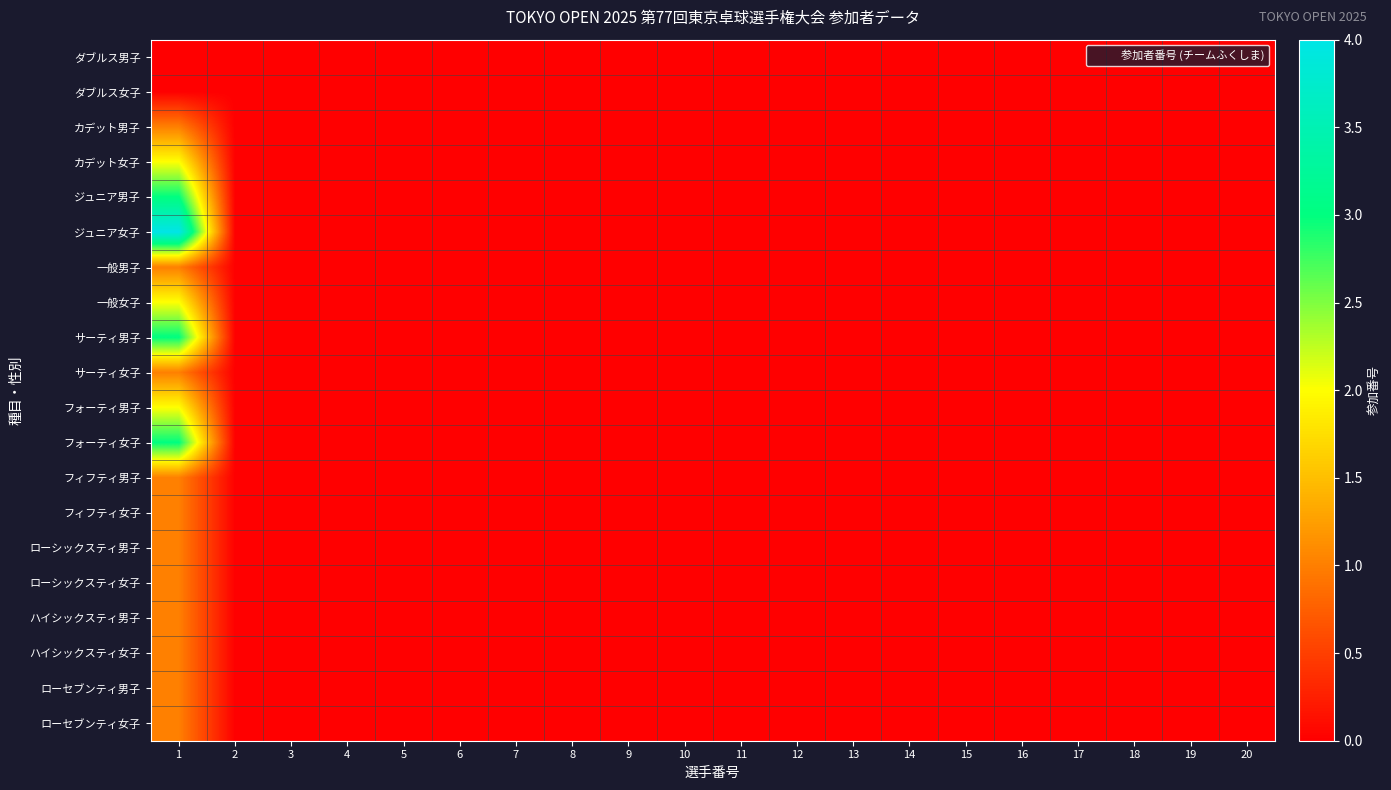

Reading right to left, extract all data points from this chart.

ダブルス男子: 20=0	19=0	18=0	17=0	16=0	15=0	14=0	13=0	12=0	11=0	10=0	9=0	8=0	7=0	6=0	5=0	4=0	3=0	2=0	1=0
ダブルス女子: 20=0	19=0	18=0	17=0	16=0	15=0	14=0	13=0	12=0	11=0	10=0	9=0	8=0	7=0	6=0	5=0	4=0	3=0	2=0	1=0
カデット男子: 20=0	19=0	18=0	17=0	16=0	15=0	14=0	13=0	12=0	11=0	10=0	9=0	8=0	7=0	6=0	5=0	4=0	3=0	2=0	1=1
カデット女子: 20=0	19=0	18=0	17=0	16=0	15=0	14=0	13=0	12=0	11=0	10=0	9=0	8=0	7=0	6=0	5=0	4=0	3=0	2=0	1=2
ジュニア男子: 20=0	19=0	18=0	17=0	16=0	15=0	14=0	13=0	12=0	11=0	10=0	9=0	8=0	7=0	6=0	5=0	4=0	3=0	2=0	1=3
ジュニア女子: 20=0	19=0	18=0	17=0	16=0	15=0	14=0	13=0	12=0	11=0	10=0	9=0	8=0	7=0	6=0	5=0	4=0	3=0	2=0	1=4
一般男子: 20=0	19=0	18=0	17=0	16=0	15=0	14=0	13=0	12=0	11=0	10=0	9=0	8=0	7=0	6=0	5=0	4=0	3=0	2=0	1=1
一般女子: 20=0	19=0	18=0	17=0	16=0	15=0	14=0	13=0	12=0	11=0	10=0	9=0	8=0	7=0	6=0	5=0	4=0	3=0	2=0	1=2
サーティ男子: 20=0	19=0	18=0	17=0	16=0	15=0	14=0	13=0	12=0	11=0	10=0	9=0	8=0	7=0	6=0	5=0	4=0	3=0	2=0	1=3
サーティ女子: 20=0	19=0	18=0	17=0	16=0	15=0	14=0	13=0	12=0	11=0	10=0	9=0	8=0	7=0	6=0	5=0	4=0	3=0	2=0	1=1
フォーティ男子: 20=0	19=0	18=0	17=0	16=0	15=0	14=0	13=0	12=0	11=0	10=0	9=0	8=0	7=0	6=0	5=0	4=0	3=0	2=0	1=2
フォーティ女子: 20=0	19=0	18=0	17=0	16=0	15=0	14=0	13=0	12=0	11=0	10=0	9=0	8=0	7=0	6=0	5=0	4=0	3=0	2=0	1=3
フィフティ男子: 20=0	19=0	18=0	17=0	16=0	15=0	14=0	13=0	12=0	11=0	10=0	9=0	8=0	7=0	6=0	5=0	4=0	3=0	2=0	1=1
フィフティ女子: 20=0	19=0	18=0	17=0	16=0	15=0	14=0	13=0	12=0	11=0	10=0	9=0	8=0	7=0	6=0	5=0	4=0	3=0	2=0	1=1
ローシックスティ男子: 20=0	19=0	18=0	17=0	16=0	15=0	14=0	13=0	12=0	11=0	10=0	9=0	8=0	7=0	6=0	5=0	4=0	3=0	2=0	1=1
ローシックスティ女子: 20=0	19=0	18=0	17=0	16=0	15=0	14=0	13=0	12=0	11=0	10=0	9=0	8=0	7=0	6=0	5=0	4=0	3=0	2=0	1=1
ハイシックスティ男子: 20=0	19=0	18=0	17=0	16=0	15=0	14=0	13=0	12=0	11=0	10=0	9=0	8=0	7=0	6=0	5=0	4=0	3=0	2=0	1=1
ハイシックスティ女子: 20=0	19=0	18=0	17=0	16=0	15=0	14=0	13=0	12=0	11=0	10=0	9=0	8=0	7=0	6=0	5=0	4=0	3=0	2=0	1=1
ローセブンティ男子: 20=0	19=0	18=0	17=0	16=0	15=0	14=0	13=0	12=0	11=0	10=0	9=0	8=0	7=0	6=0	5=0	4=0	3=0	2=0	1=1
ローセブンティ女子: 20=0	19=0	18=0	17=0	16=0	15=0	14=0	13=0	12=0	11=0	10=0	9=0	8=0	7=0	6=0	5=0	4=0	3=0	2=0	1=1